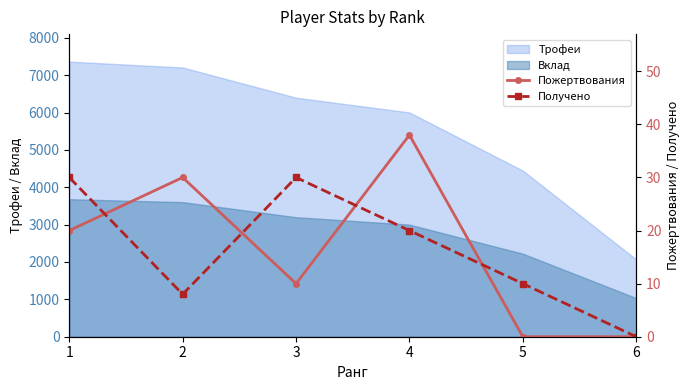

In Пожертвования, how many points are lower than both neighbors (excluding endpoints)?

1